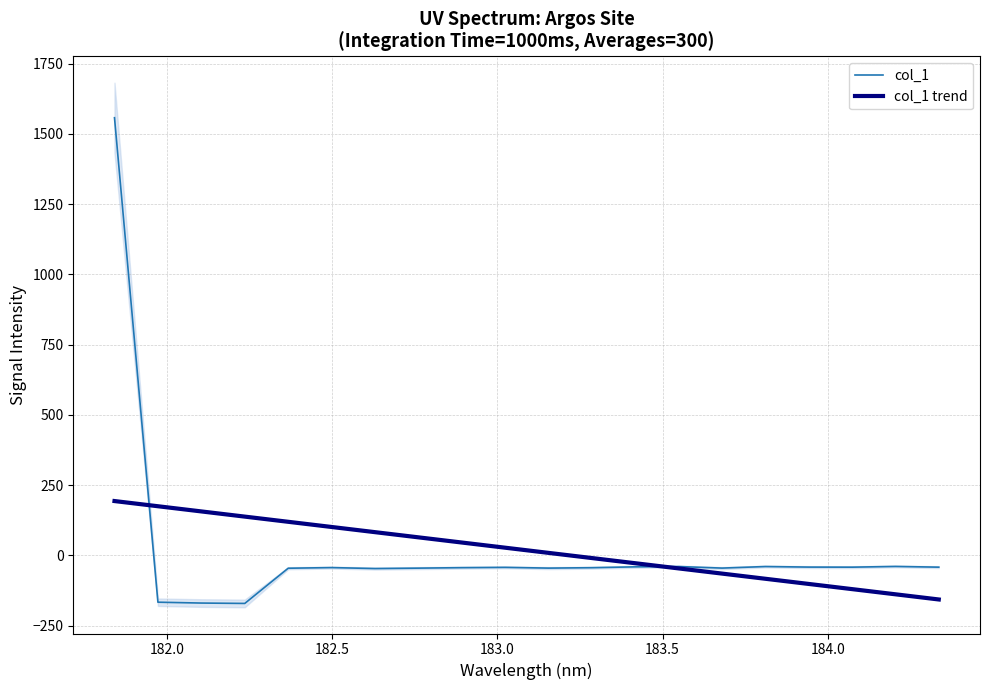

In col_1, how many points are higher than both neighbors (excluding endpoints)?

5